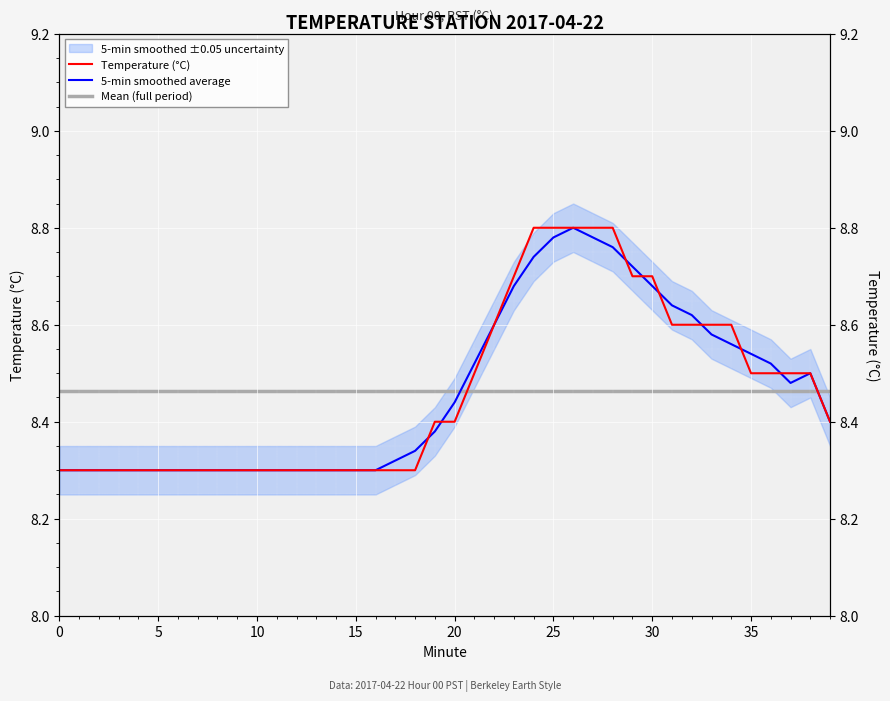

What is the highest value of the 5-min smoothed average series?

8.8